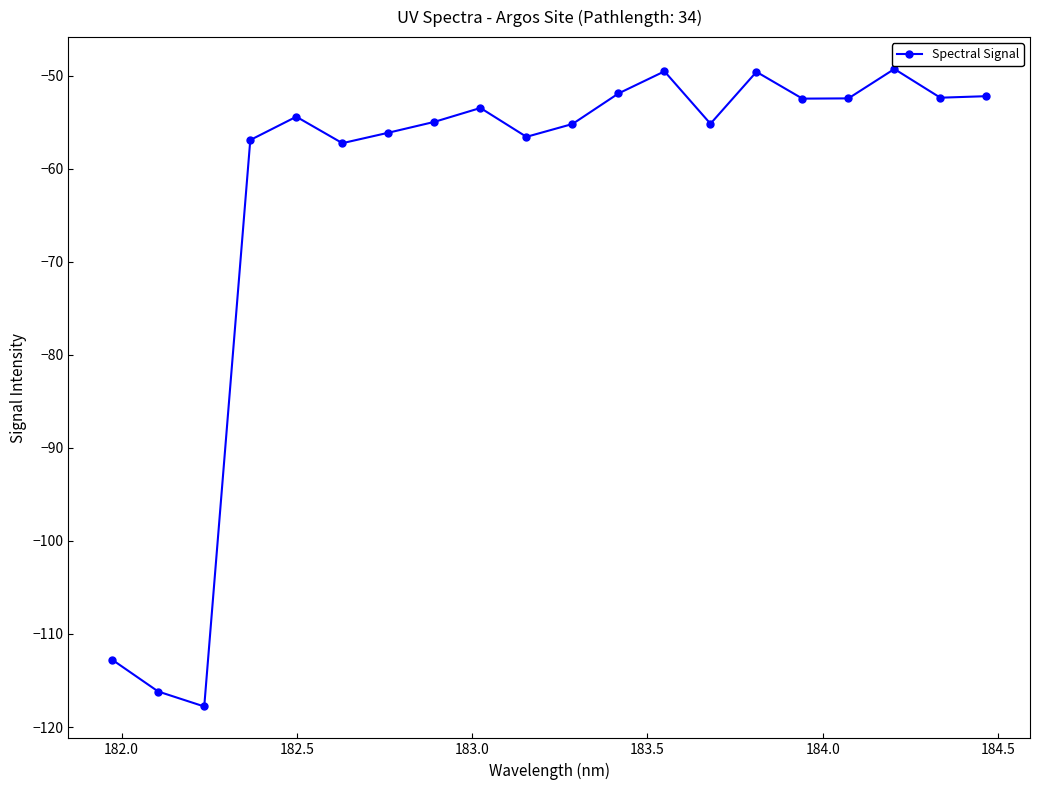

What is the minimum value shown in the chart?

-117.8